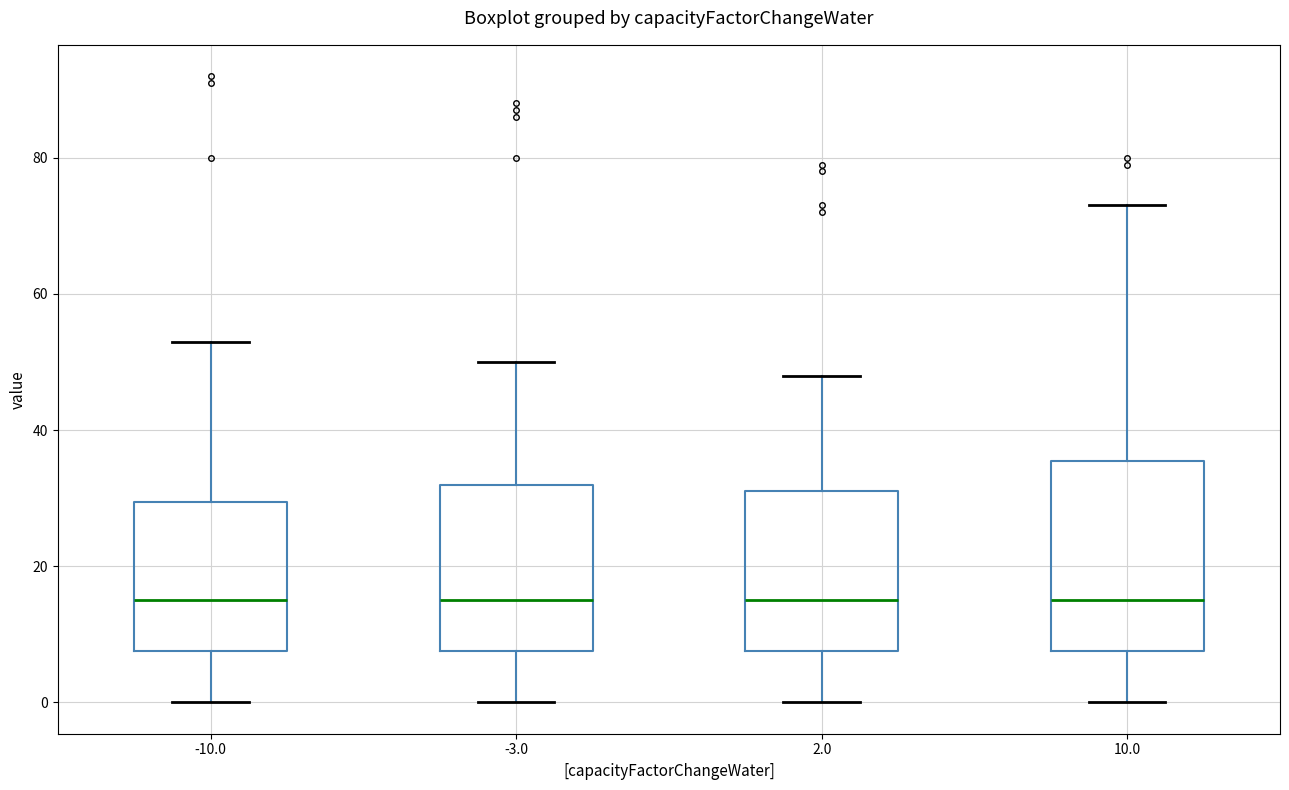

Reading left to right, read every box against the y-axis: the position of its median line, the range the box covers, and the ends of its whiskers. The values are not printed on the chart, so give them approximately, as read against the axis.

-10.0: median 16, box 8 to 30, whiskers 0 to 54
-3.0: median 16, box 8 to 32, whiskers 0 to 50
2.0: median 16, box 8 to 32, whiskers 0 to 48
10.0: median 16, box 8 to 36, whiskers 0 to 74